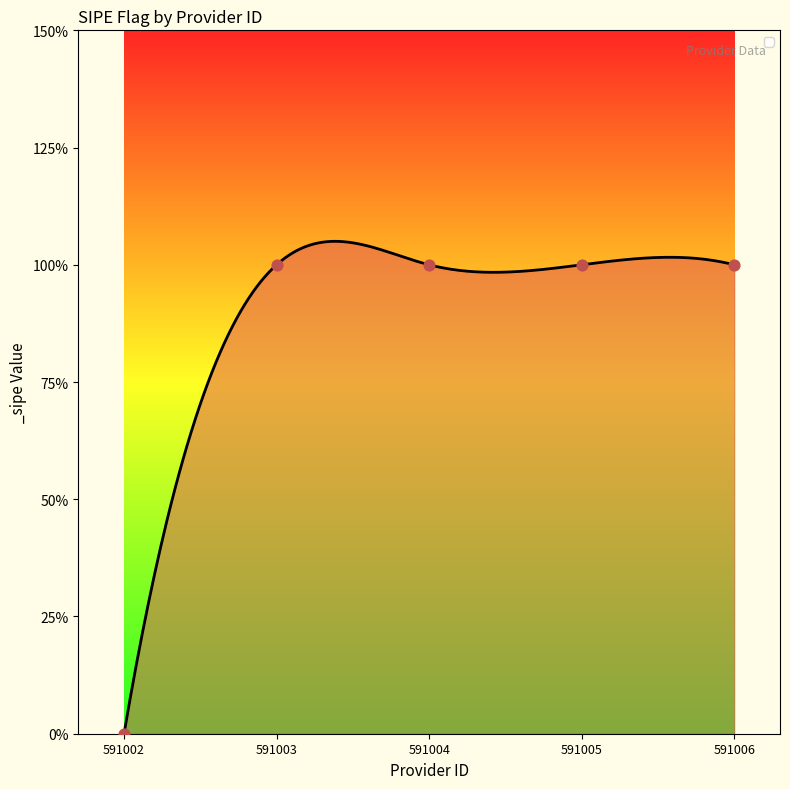

What is the change in value from 591002 to 591003?

+1